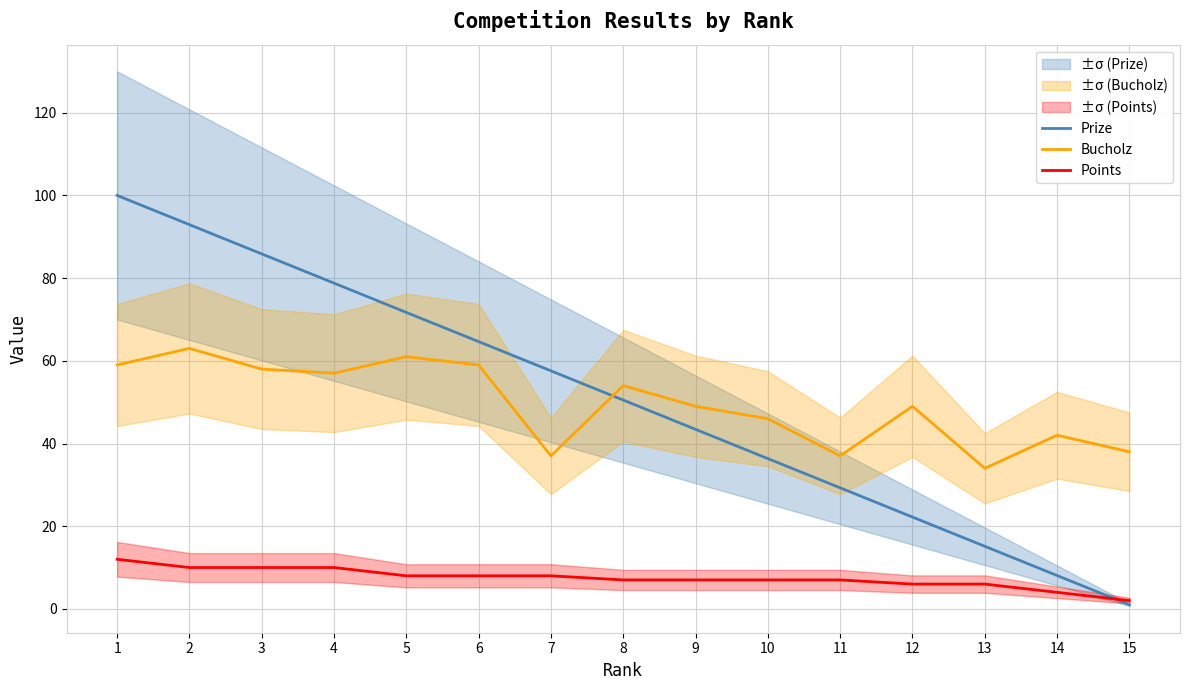

What is the maximum value shown in the chart?

100.0